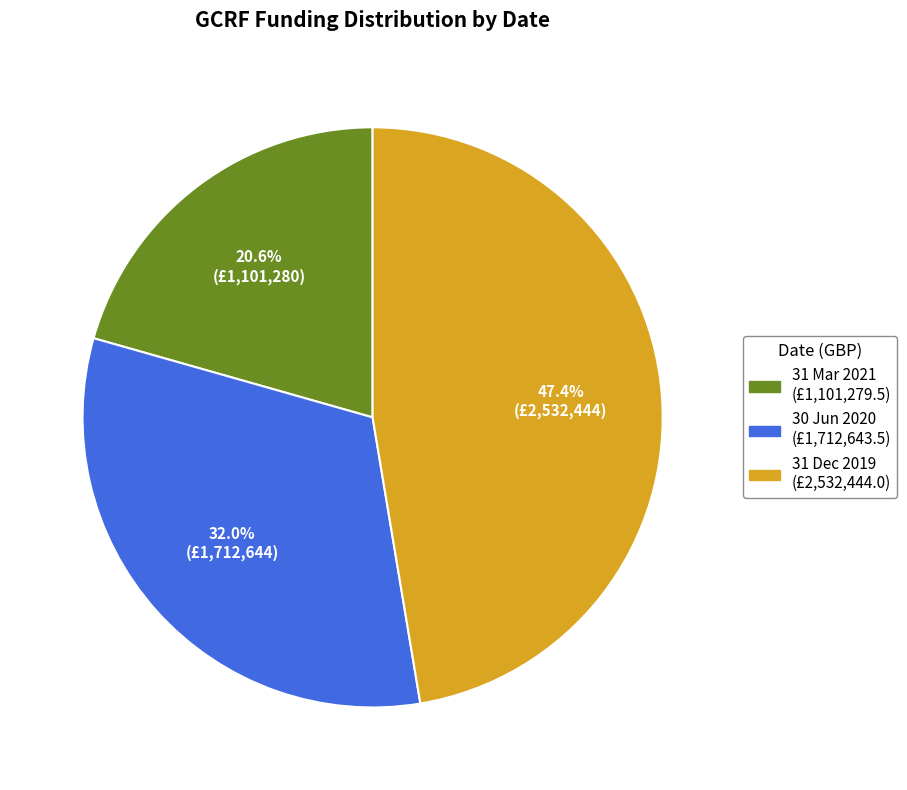

To the nearest percent, what is the average slice percentage?

33%